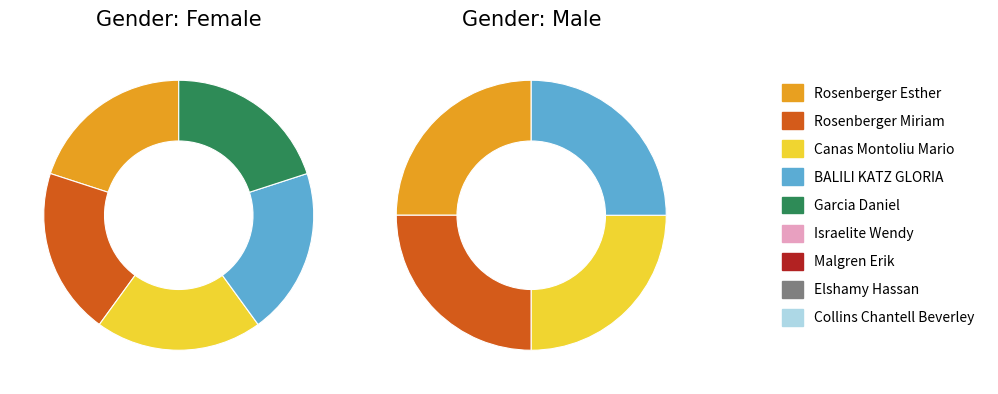

How many segments does this pie chart have?

9